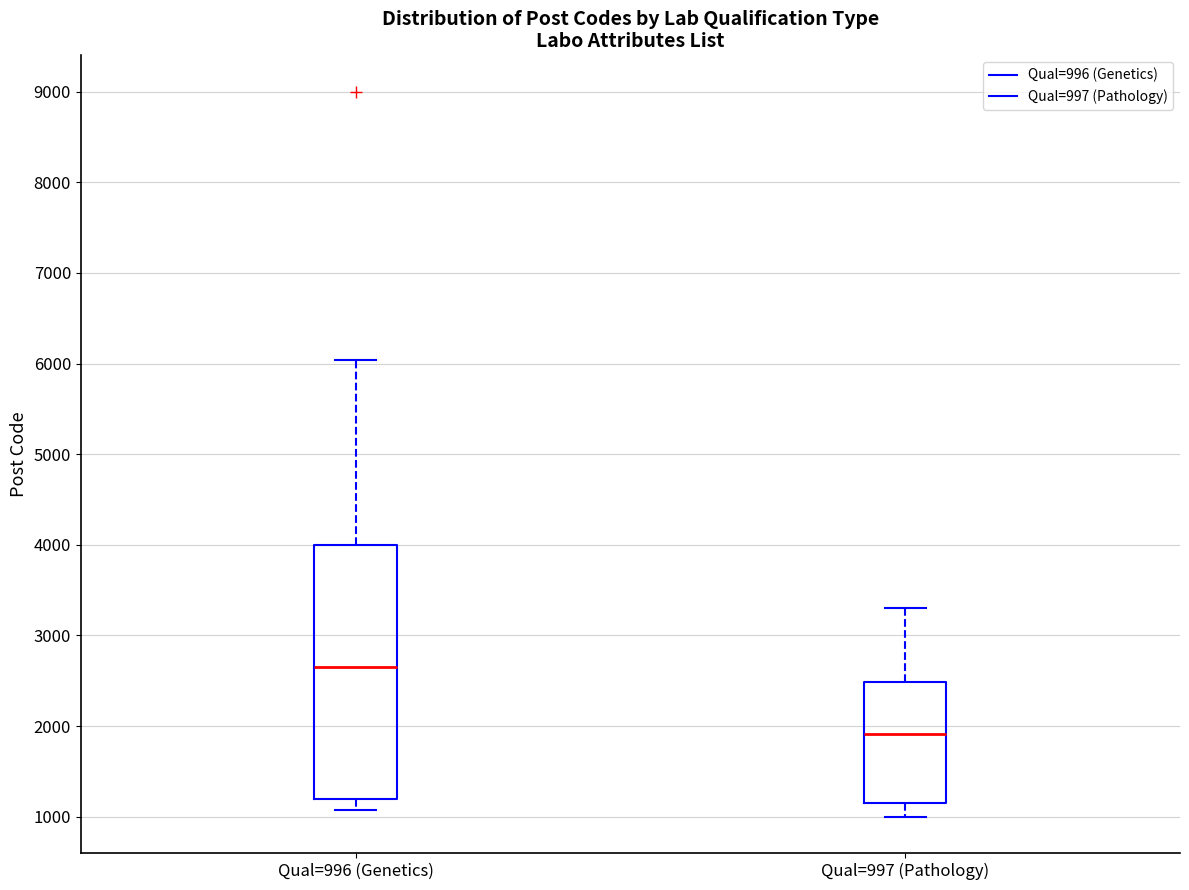

Reading left to right, transcribe this box plot: for each box, give where its median line is, the range the box spans, and where its two whiskers end, as read against the y-axis. The values are not printed on the chart, so give them approximately, as read against the axis.

Qual=996 (Genetics): median 2700, box 1200 to 4000, whiskers 1100 to 6000
Qual=997 (Pathology): median 1900, box 1200 to 2500, whiskers 1000 to 3300